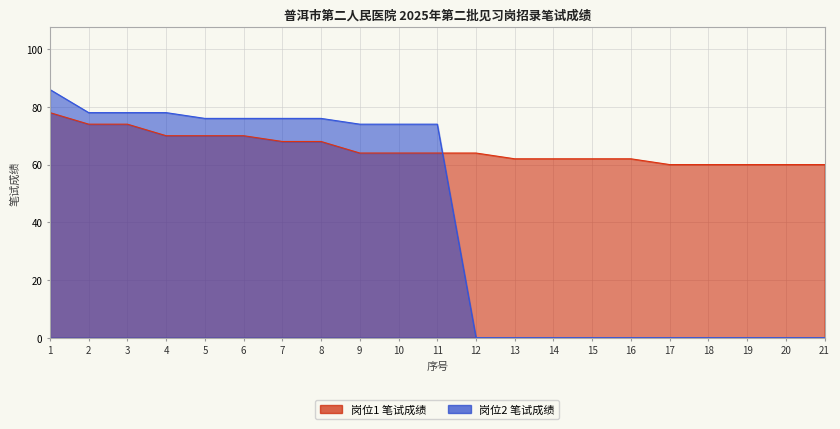

Between which two adjacent categories do 岗位1 and 岗位2 first intersect?

11 and 12